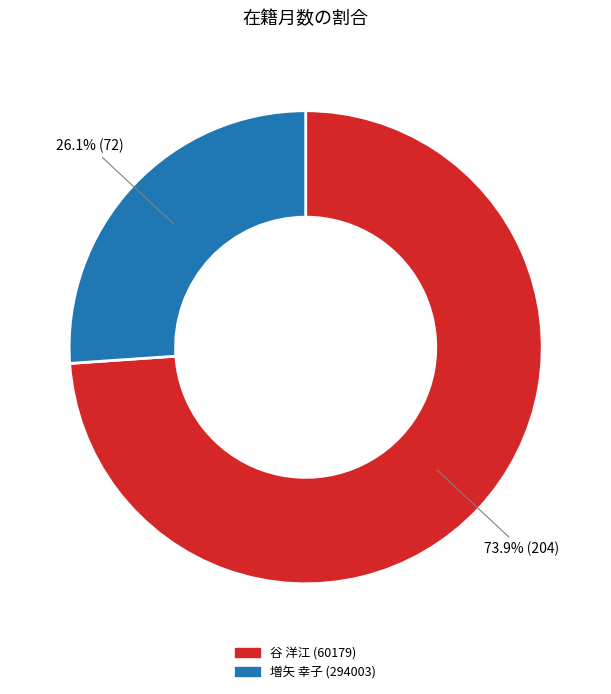

What is the ratio of the value at 増矢 幸子 (294003) to the value at 谷 洋江 (60179)?

0.4